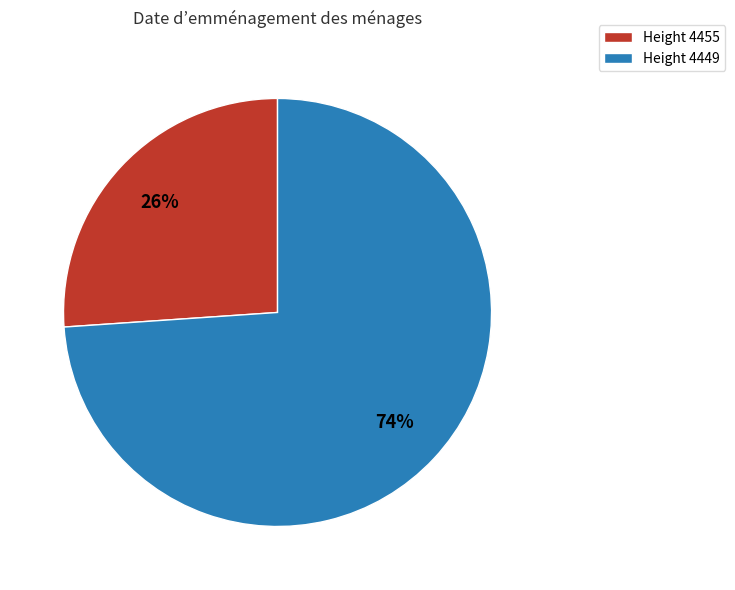

The Height 4455 slice represents 38% of the pie. True or false?

False